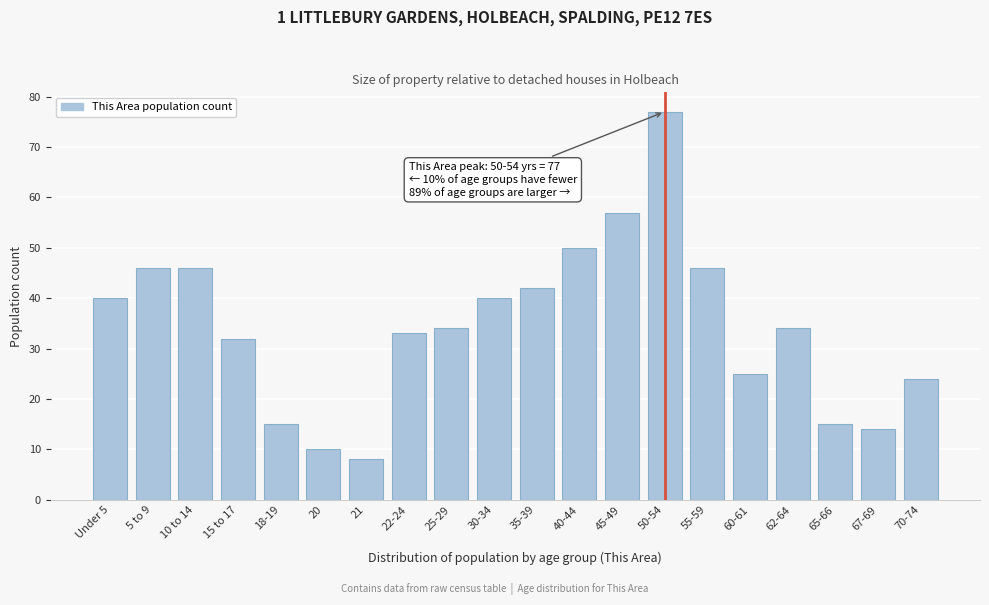

Reading left to right, extract all data points from this chart.

Under 5=40	5 to 9=46	10 to 14=46	15 to 17=32	18-19=15	20=10	21=8	22-24=33	25-29=34	30-34=40	35-39=42	40-44=50	45-49=57	50-54=77	55-59=46	60-61=25	62-64=34	65-66=15	67-69=14	70-74=24